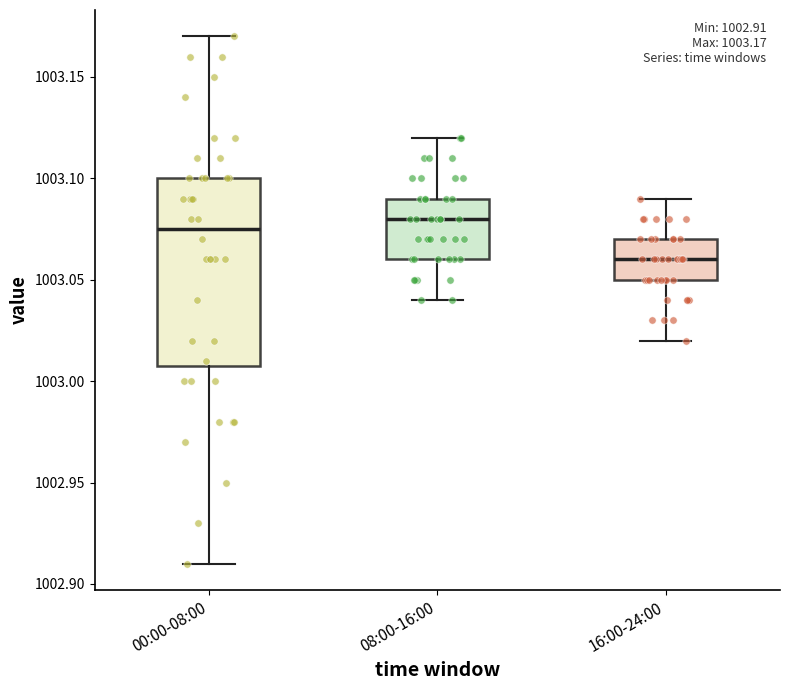

Comparing the boxes themselves (not the whiskers), which one is the tallest?

00:00-08:00